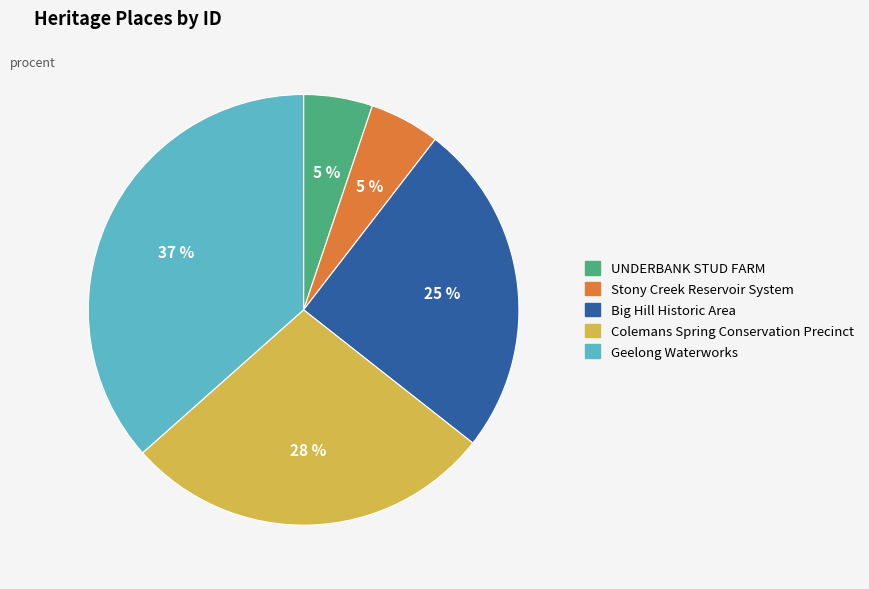

Does Colemans Spring Conservation Precinct represent more than half of the total?

No